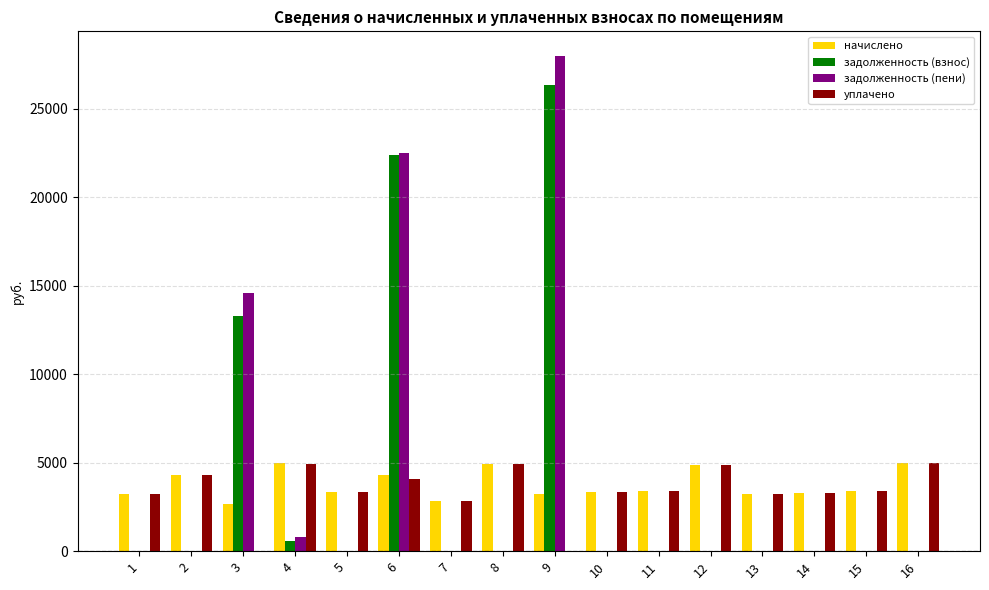

Is the value of задолженность (взнос) at 8 greater than the value of задолженность (пени) at 4?

No